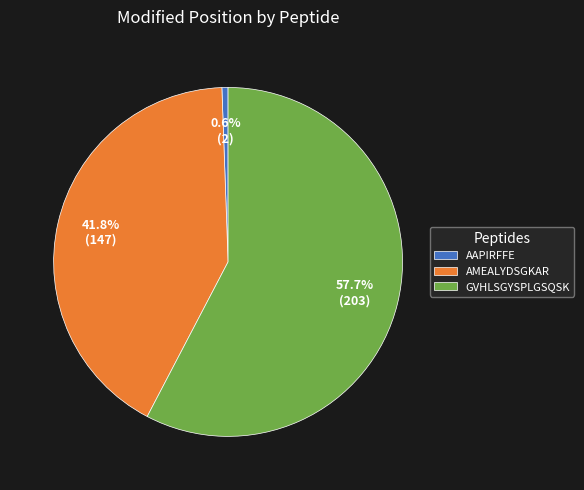

How many slices are in this pie chart?

3